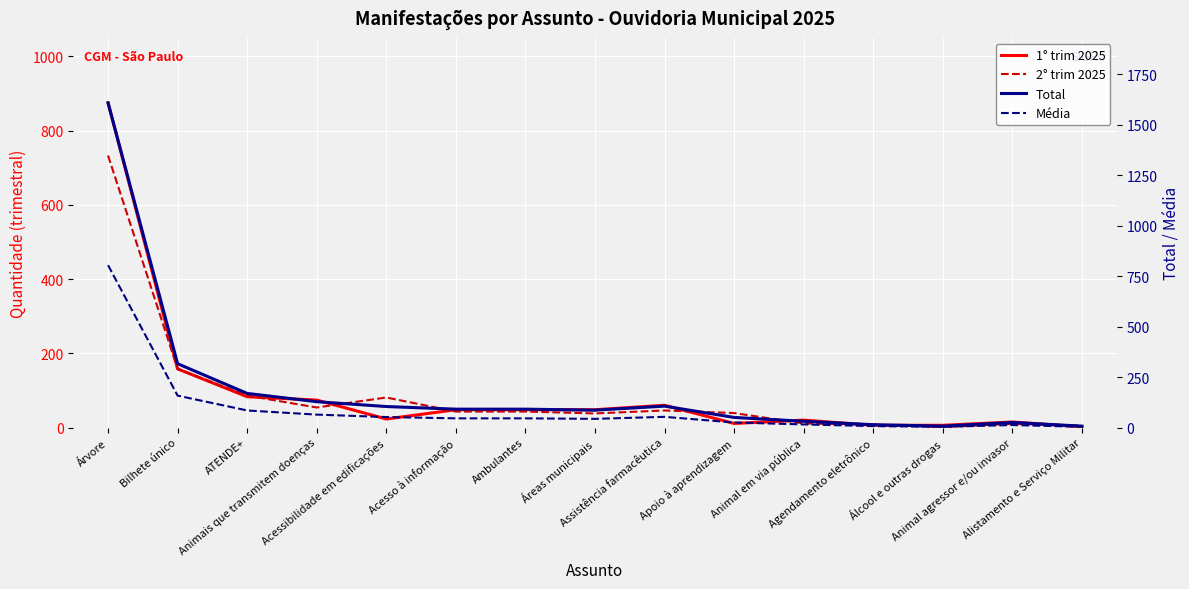

How many interior local peaks does the 2° trim 2025 series have?

3